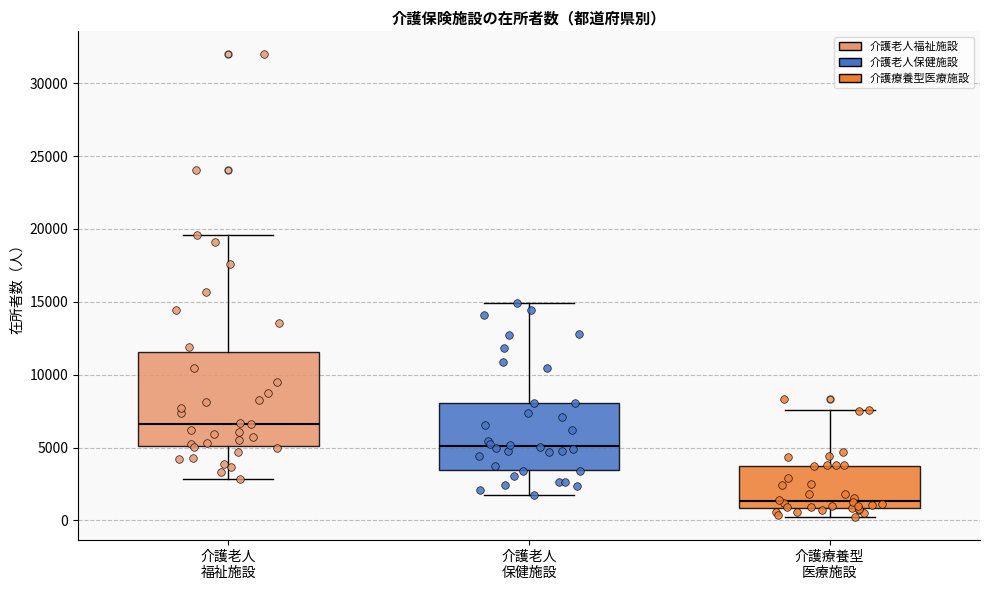

Reading left to right, read every box against the y-axis: the position of its median line, the range the box covers, and the ends of its whiskers. The values are not printed on the chart, so give them approximately, as read against the axis.

介護老人 福祉施設: median 6500, box 5000 to 11500, whiskers 3000 to 19500
介護老人 保健施設: median 5000, box 3500 to 8000, whiskers 2000 to 15000
介護療養型 医療施設: median 1500, box 1000 to 4000, whiskers 0 to 7500